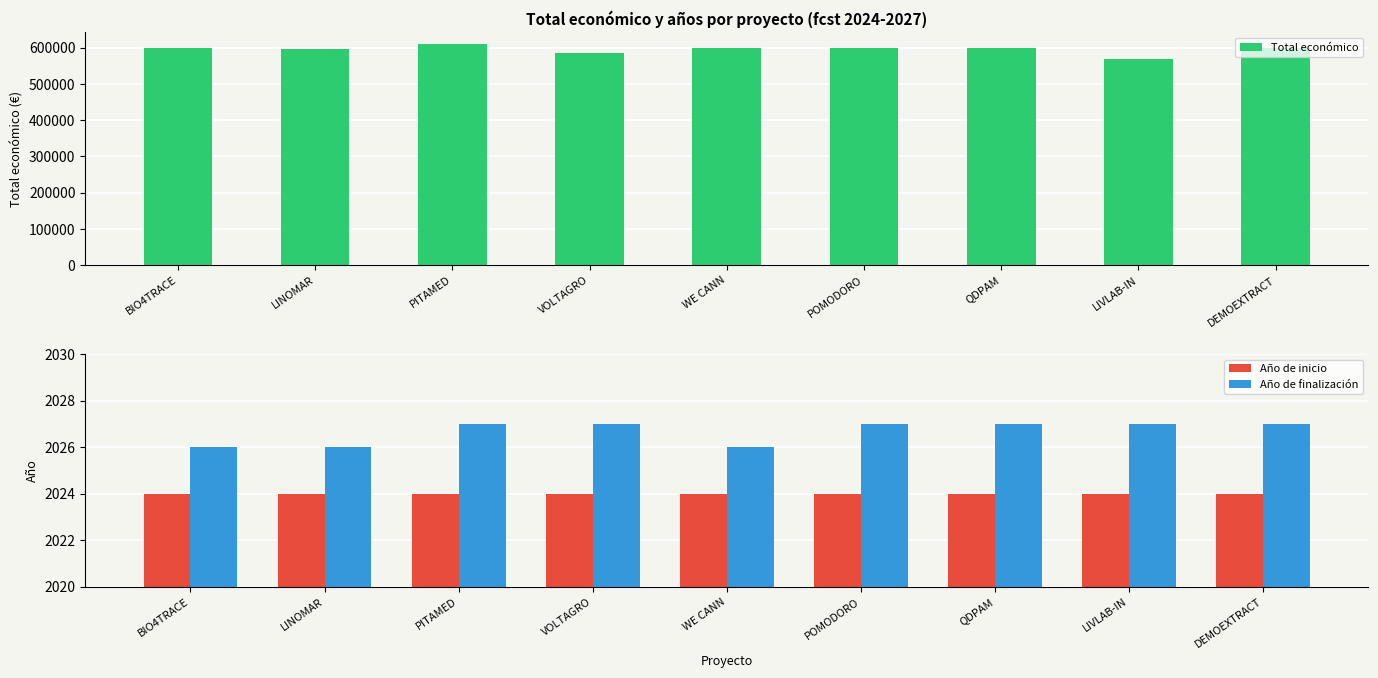

Rank the series at LINOMAR from highest to lowest value.

Total económico, Año de finalización, Año de inicio